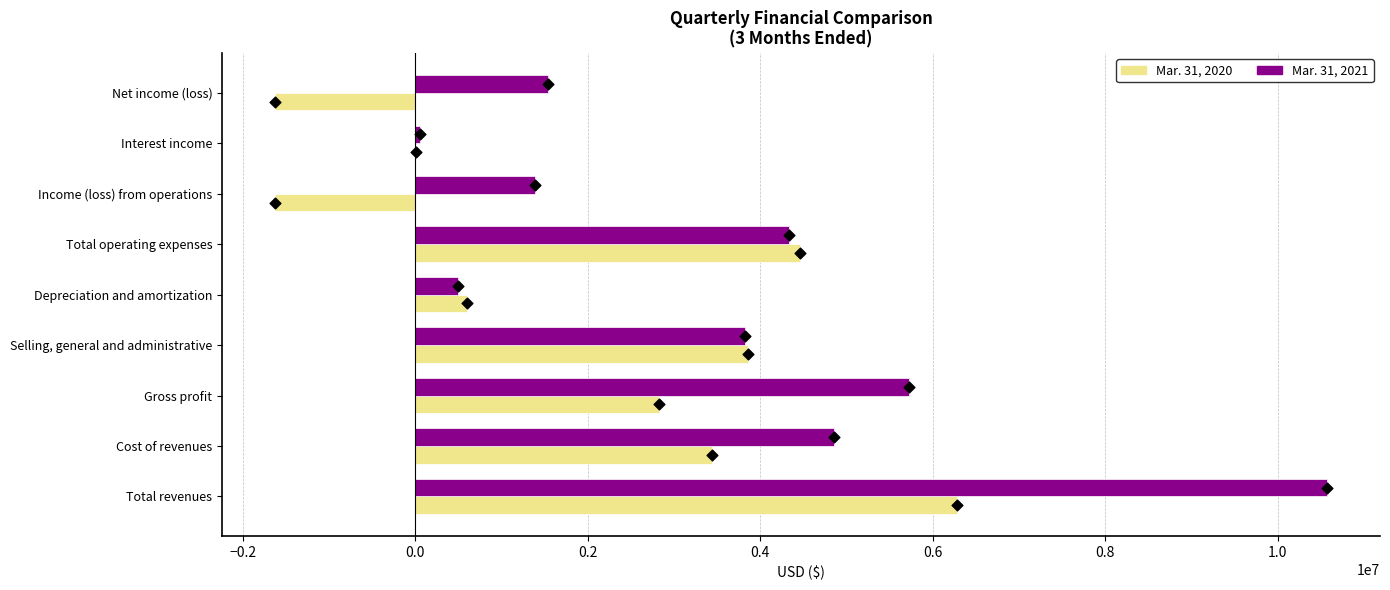

What are all the series names shown in the legend?

Mar. 31, 2021, Mar. 31, 2020